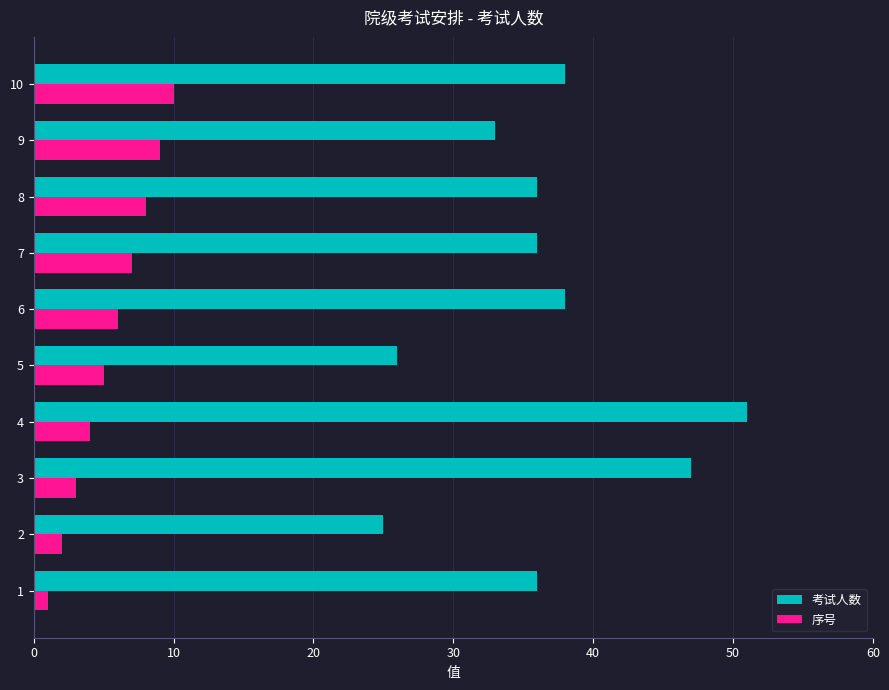

List the series in order of their overall mean, lowest first.

序号, 考试人数